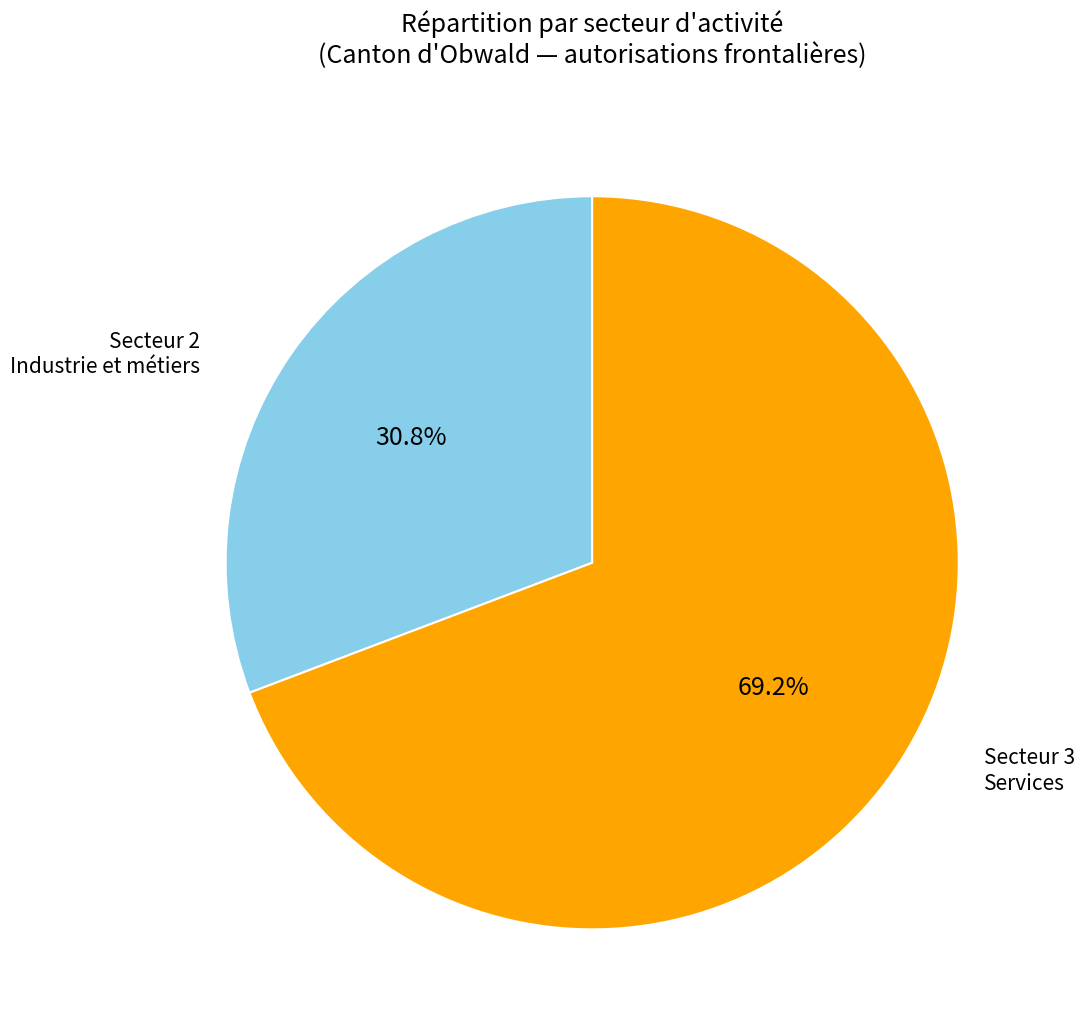

Approximately how many times larger is the value at Secteur 2 Industrie et métiers compared to Secteur 3 Services?

0.4